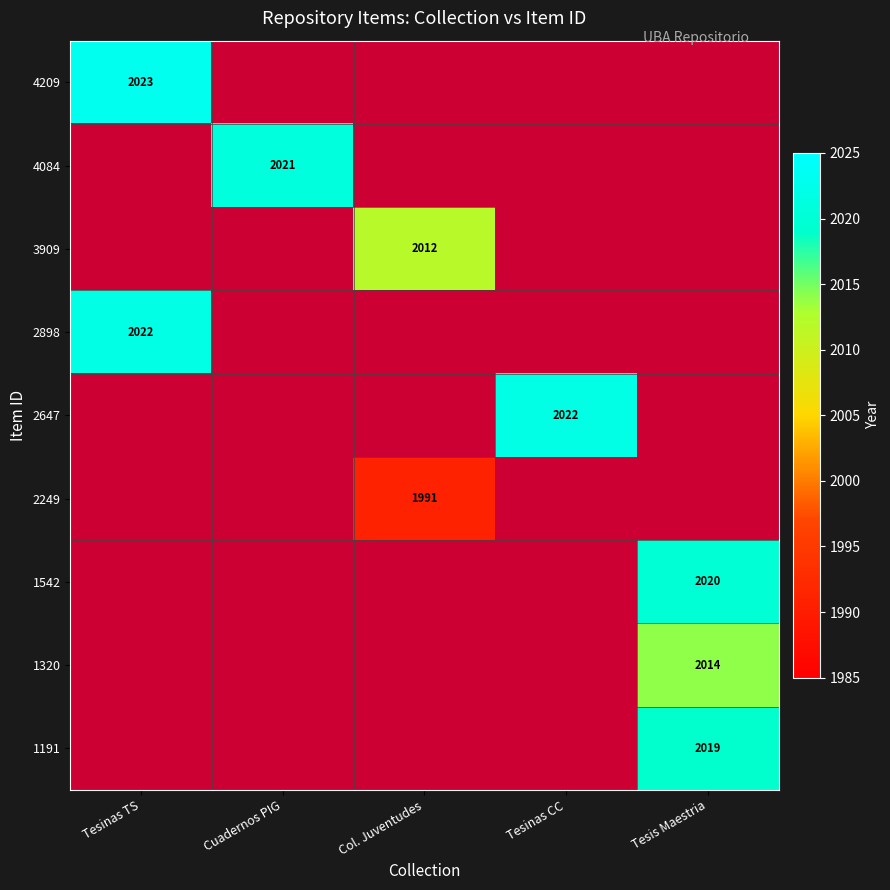

Is it true that 4209 equals 0.0 at Tesis Maestria?

True